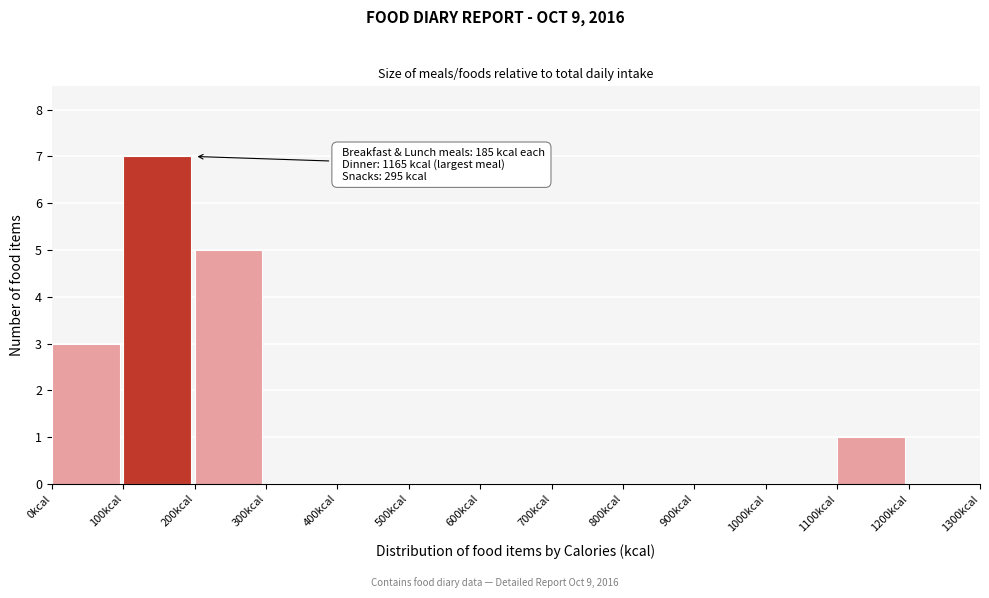

Which range on the x-axis has the tallest bar?

100 to 200